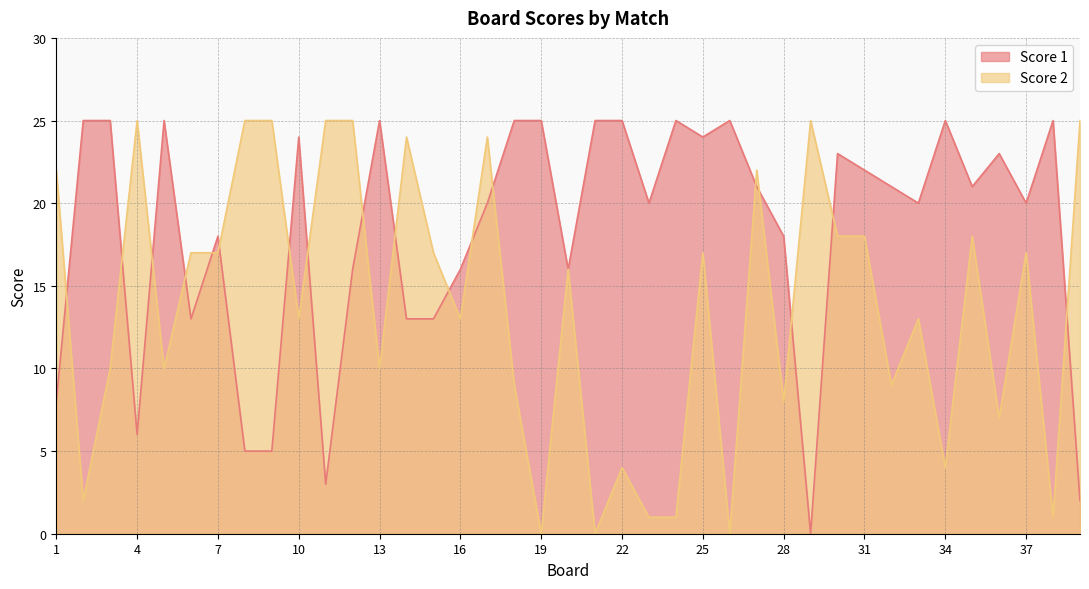

Where is the first local minimum for Score 2?

2